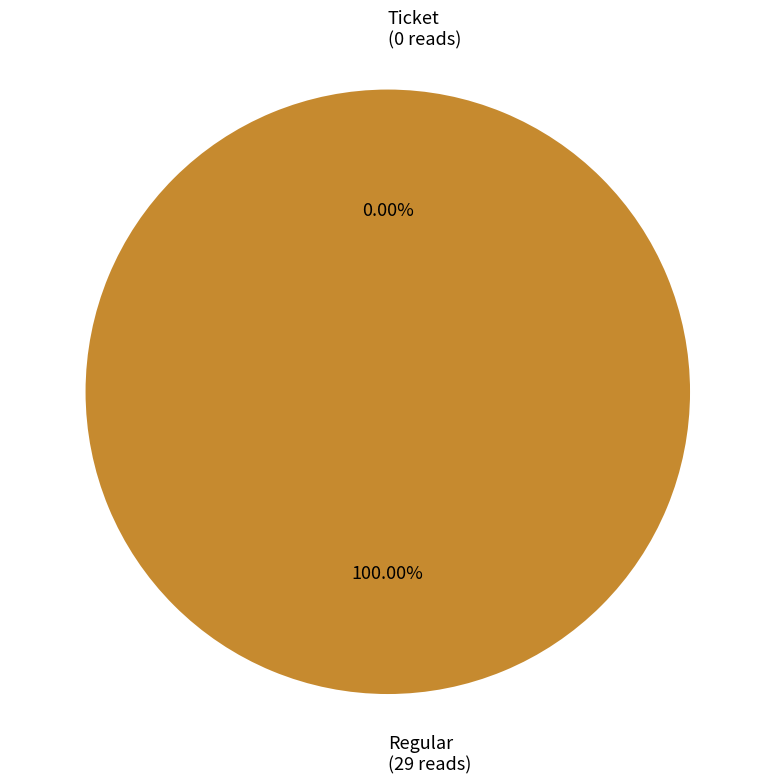

True or false: Regular accounts for 95% of the total.

False